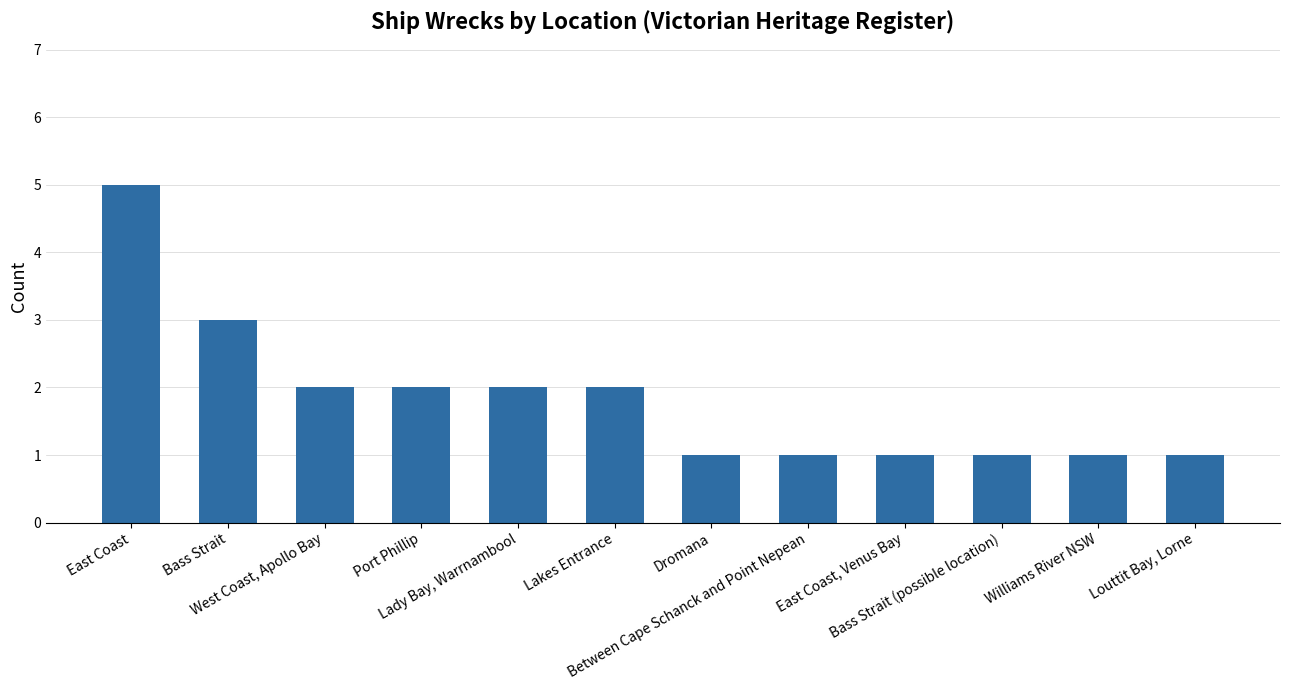

What is the difference between the maximum and minimum values?

4